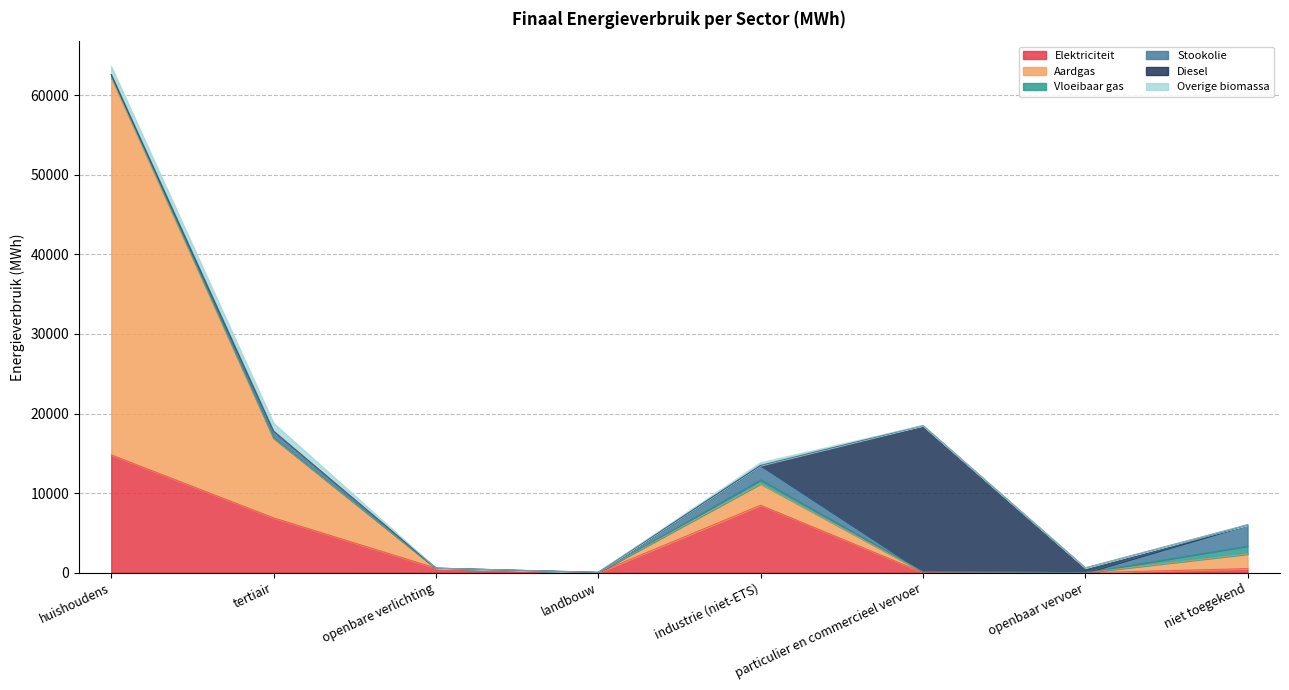

Where does the Elektriciteit series first go above 570?

huishoudens